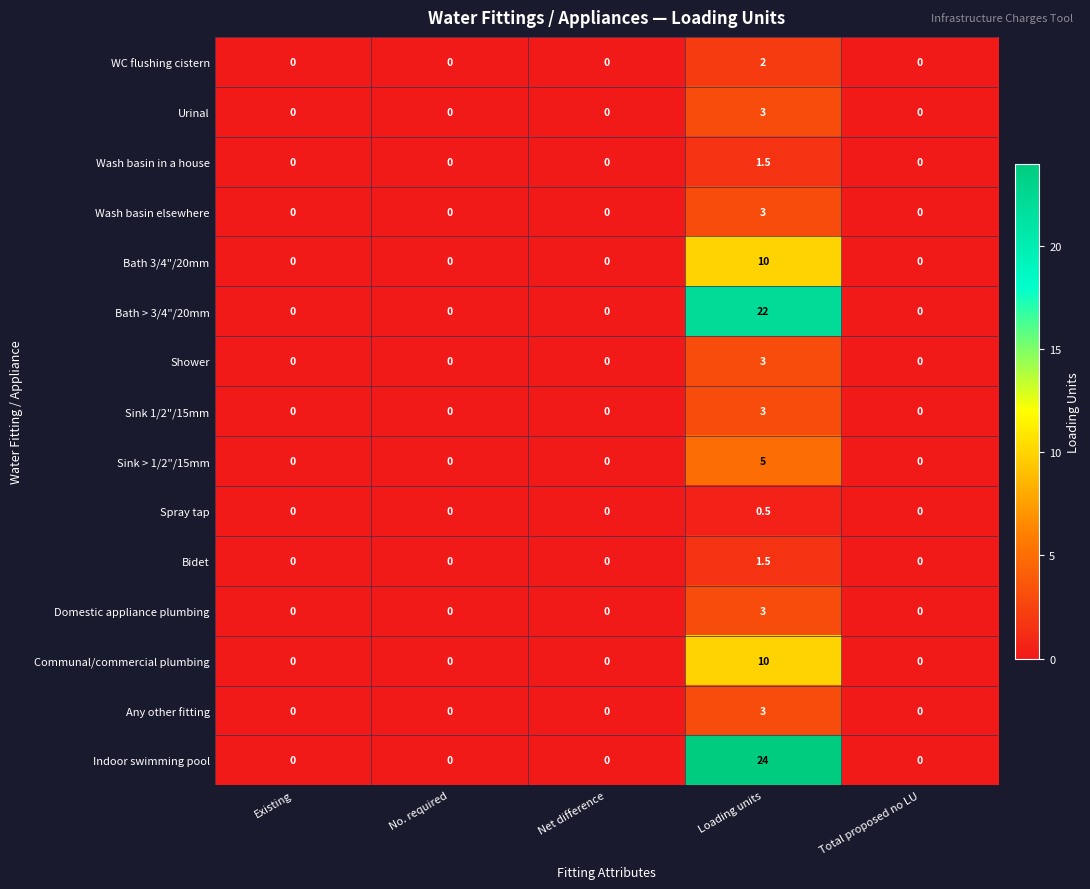

What is the average value of the Sink > 1/2"/15mm series?

1.0